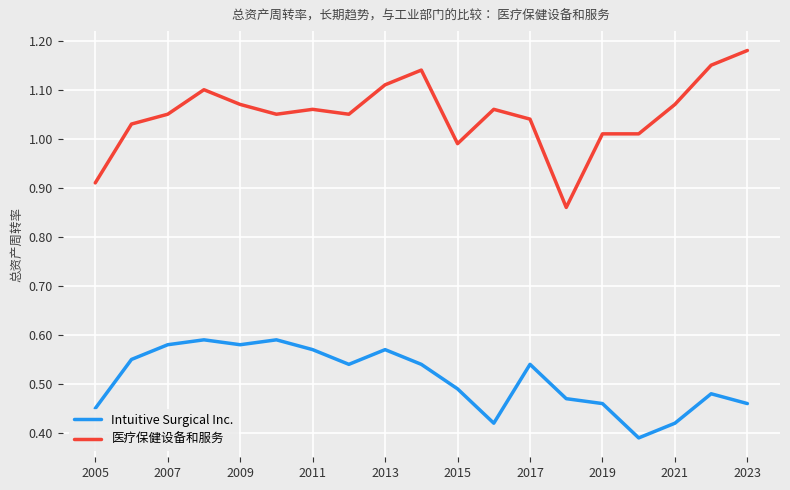

True or false: 医疗保健设备和服务 and Intuitive Surgical Inc. intersect in this chart.

False